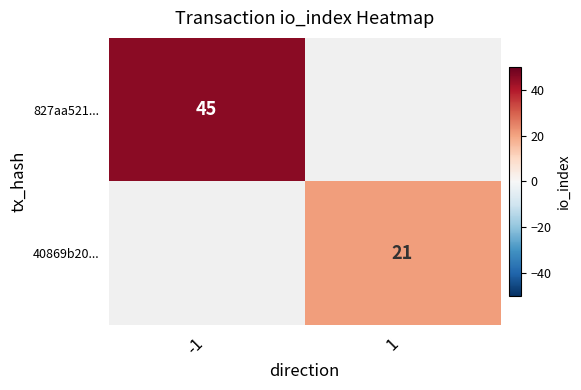

The value of 827aa521... at -1 is 80. True or false?

False